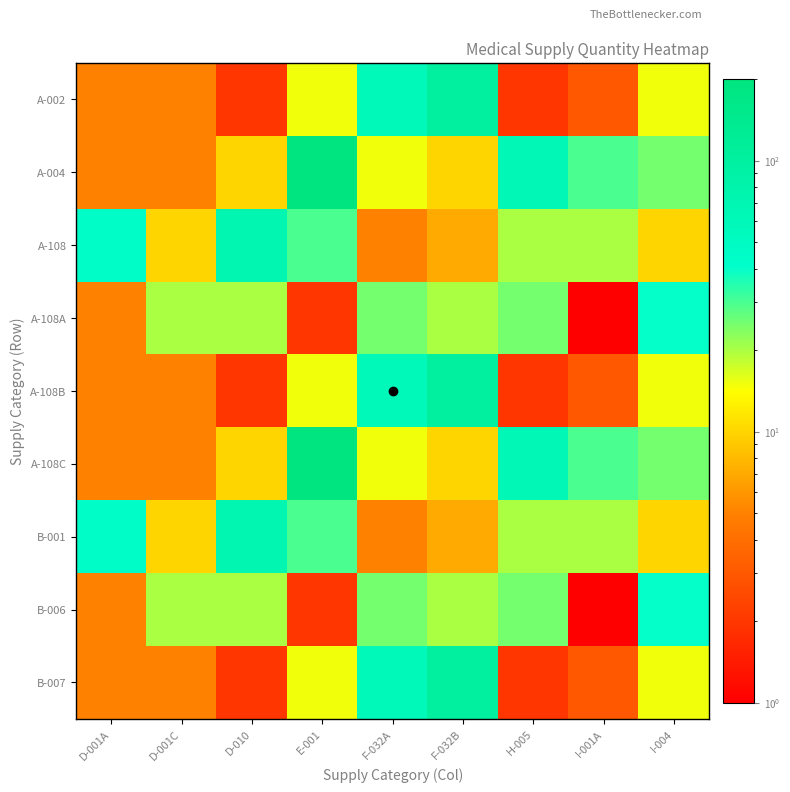

How many series are shown in this chart?

9